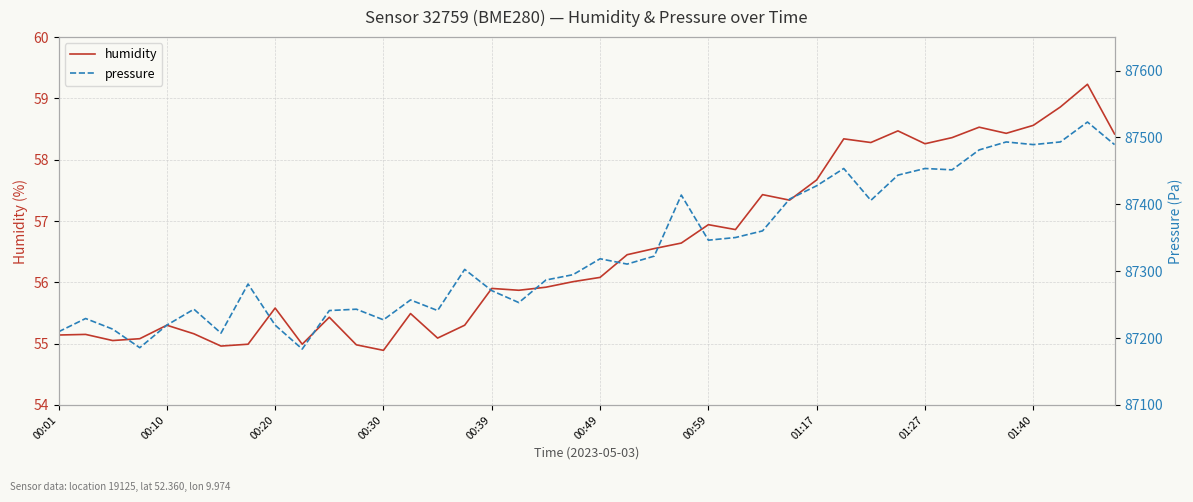

The pressure series shows 149638.6 at 00:01. True or false?

False